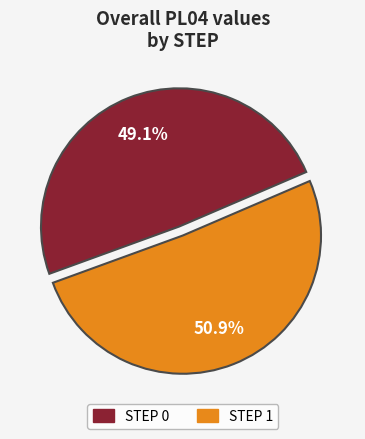

Does any single category account for the majority?

Yes